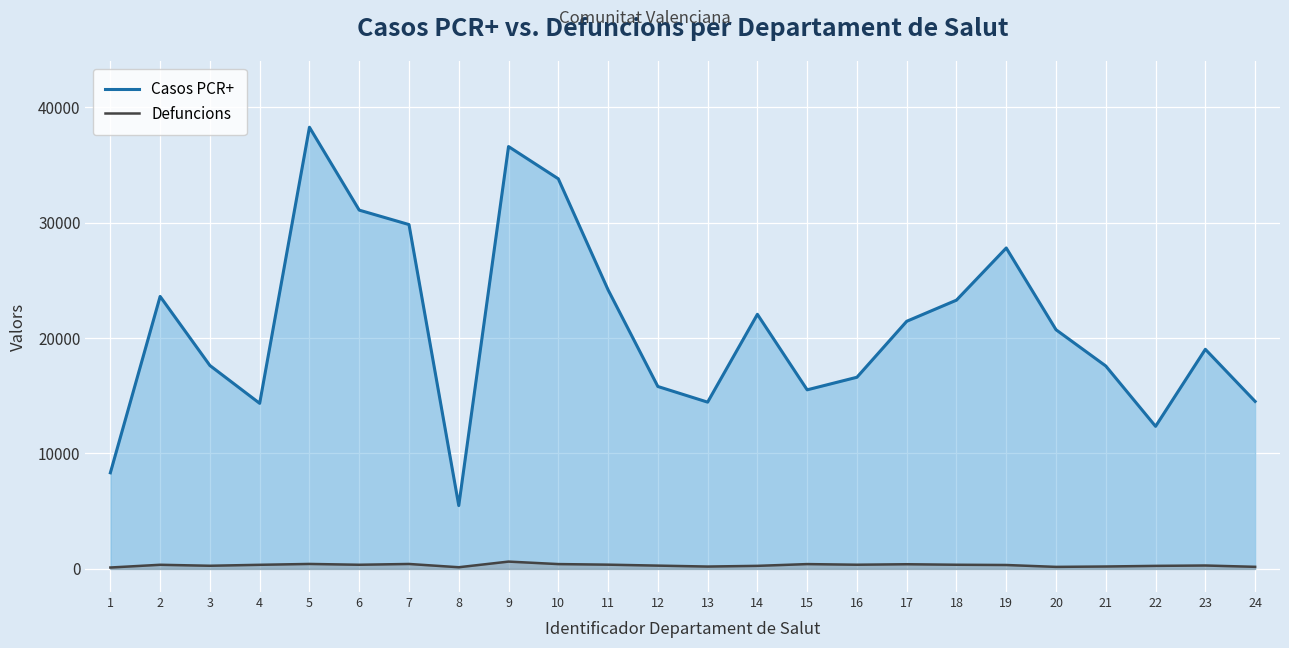

What is the sum of the Casos PCR+ values at 3 and 2?

41222